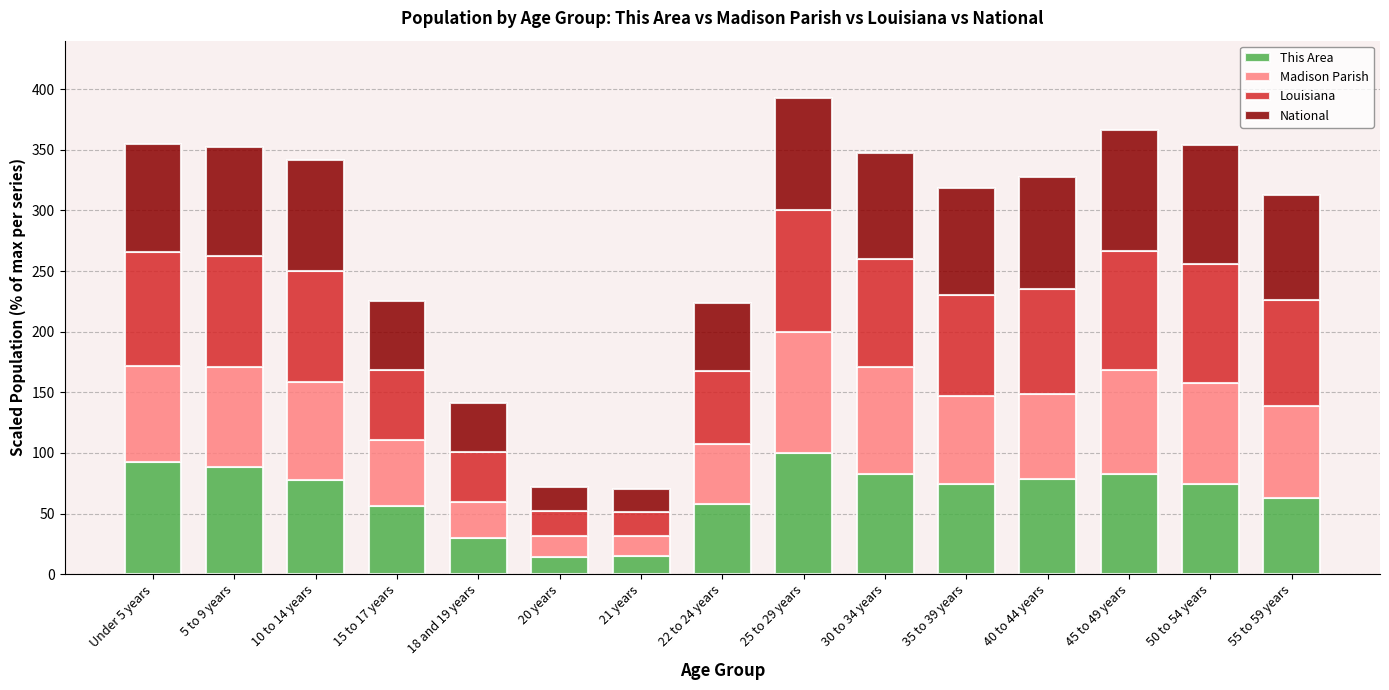

What is the minimum value for This Area?

14.2